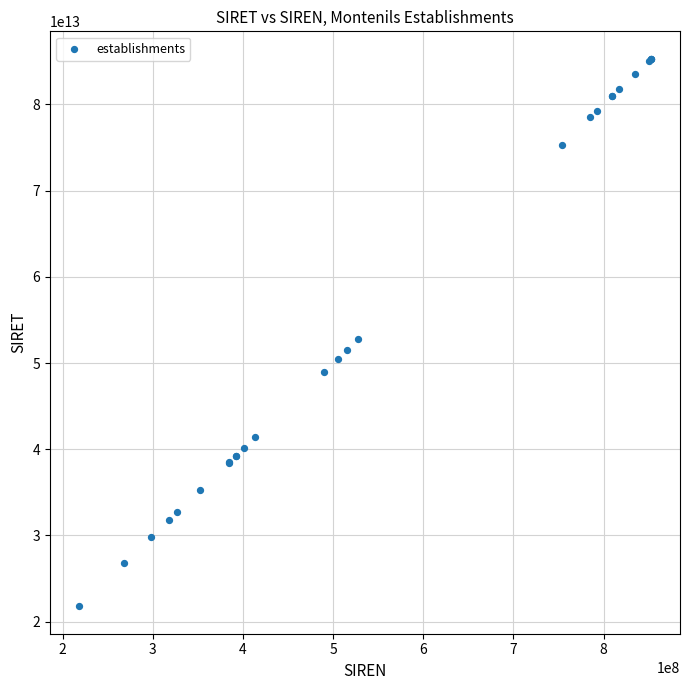

What Y value in the scatter plot is closest to 53536908450015?

52791742100010